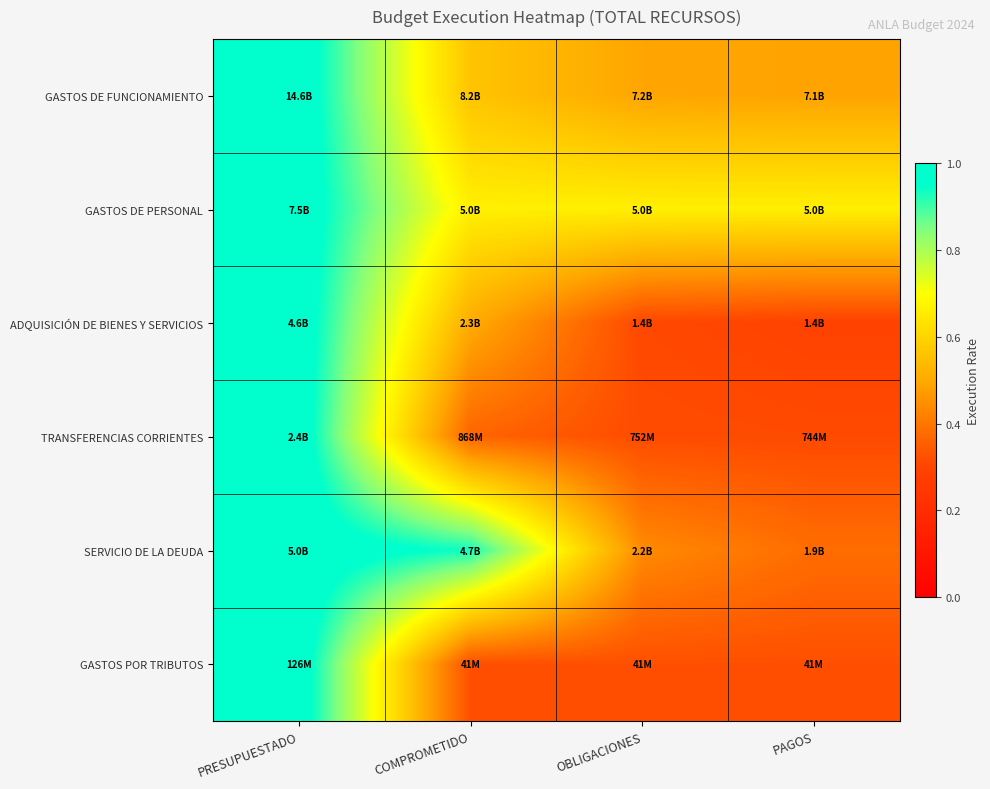

Reading left to right, transcribe all the data shown in this chart.

GASTOS DE FUNCIONAMIENTO: PRESUPUESTADO=1.0	COMPROMETIDO=0.6	OBLIGACIONES=0.5	PAGOS=0.5
GASTOS DE PERSONAL: PRESUPUESTADO=1.0	COMPROMETIDO=0.7	OBLIGACIONES=0.7	PAGOS=0.7
ADQUISICIÓN DE BIENES Y SERVICIOS: PRESUPUESTADO=1.0	COMPROMETIDO=0.5	OBLIGACIONES=0.3	PAGOS=0.3
TRANSFERENCIAS CORRIENTES: PRESUPUESTADO=1.0	COMPROMETIDO=0.4	OBLIGACIONES=0.3	PAGOS=0.3
SERVICIO DE LA DEUDA: PRESUPUESTADO=1.0	COMPROMETIDO=0.9	OBLIGACIONES=0.4	PAGOS=0.4
GASTOS POR TRIBUTOS: PRESUPUESTADO=1.0	COMPROMETIDO=0.3	OBLIGACIONES=0.3	PAGOS=0.3